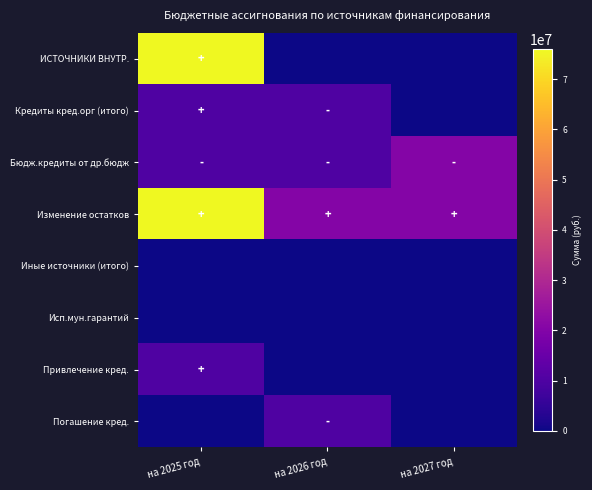

Reading left to right, transcribe all the data shown in this chart.

ИСТОЧНИКИ ВНУТР.: на 2025 год=75911897.4	на 2026 год=0.0	на 2027 год=0.0
Кредиты кред.орг (итого): на 2025 год=10225000.0	на 2026 год=10225000.0	на 2027 год=0.0
Бюдж.кредиты от др.бюдж: на 2025 год=10225000.0	на 2026 год=10225000.0	на 2027 год=20450000.0
Изменение остатков: на 2025 год=75911897.4	на 2026 год=20450000.0	на 2027 год=20450000.0
Иные источники (итого): на 2025 год=0.0	на 2026 год=0.0	на 2027 год=0.0
Исп.мун.гарантий: на 2025 год=0.0	на 2026 год=0.0	на 2027 год=0.0
Привлечение кред.: на 2025 год=10225000.0	на 2026 год=0.0	на 2027 год=0.0
Погашение кред.: на 2025 год=0.0	на 2026 год=10225000.0	на 2027 год=0.0